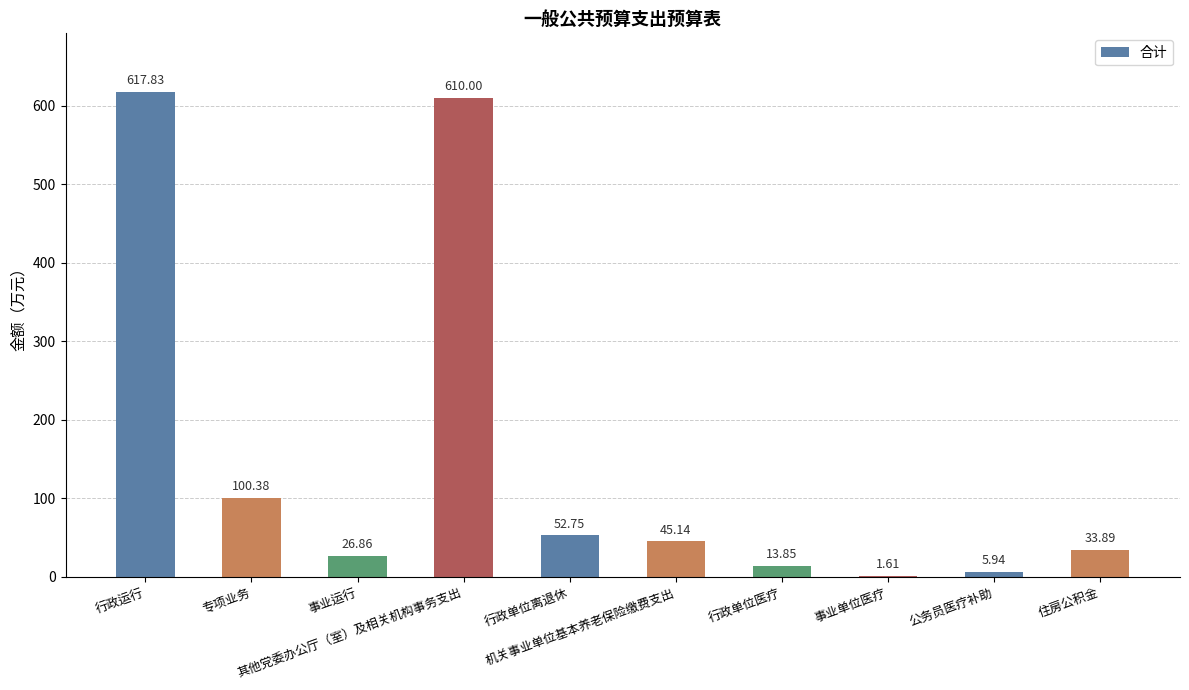

Reading left to right, list all the values displayed in this chart.

行政运行=617.8	专项业务=100.4	事业运行=26.9	其他党委办公厅（室）及相关机构事务支出=610.0	行政单位离退休=52.8	机关事业单位基本养老保险缴费支出=45.1	行政单位医疗=13.8	事业单位医疗=1.6	公务员医疗补助=5.9	住房公积金=33.9